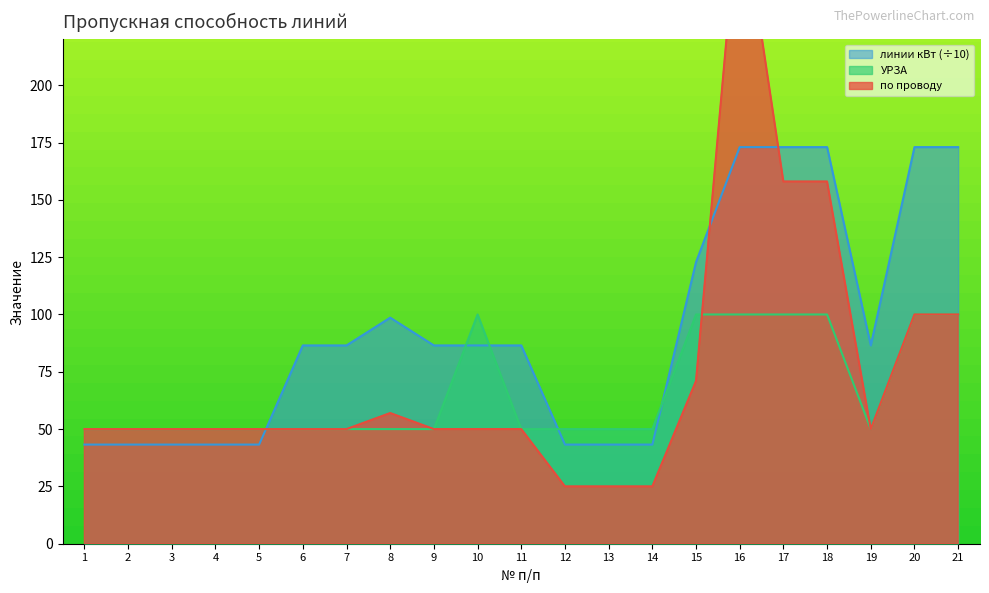

At which label is УРЗА closest to 75?

1